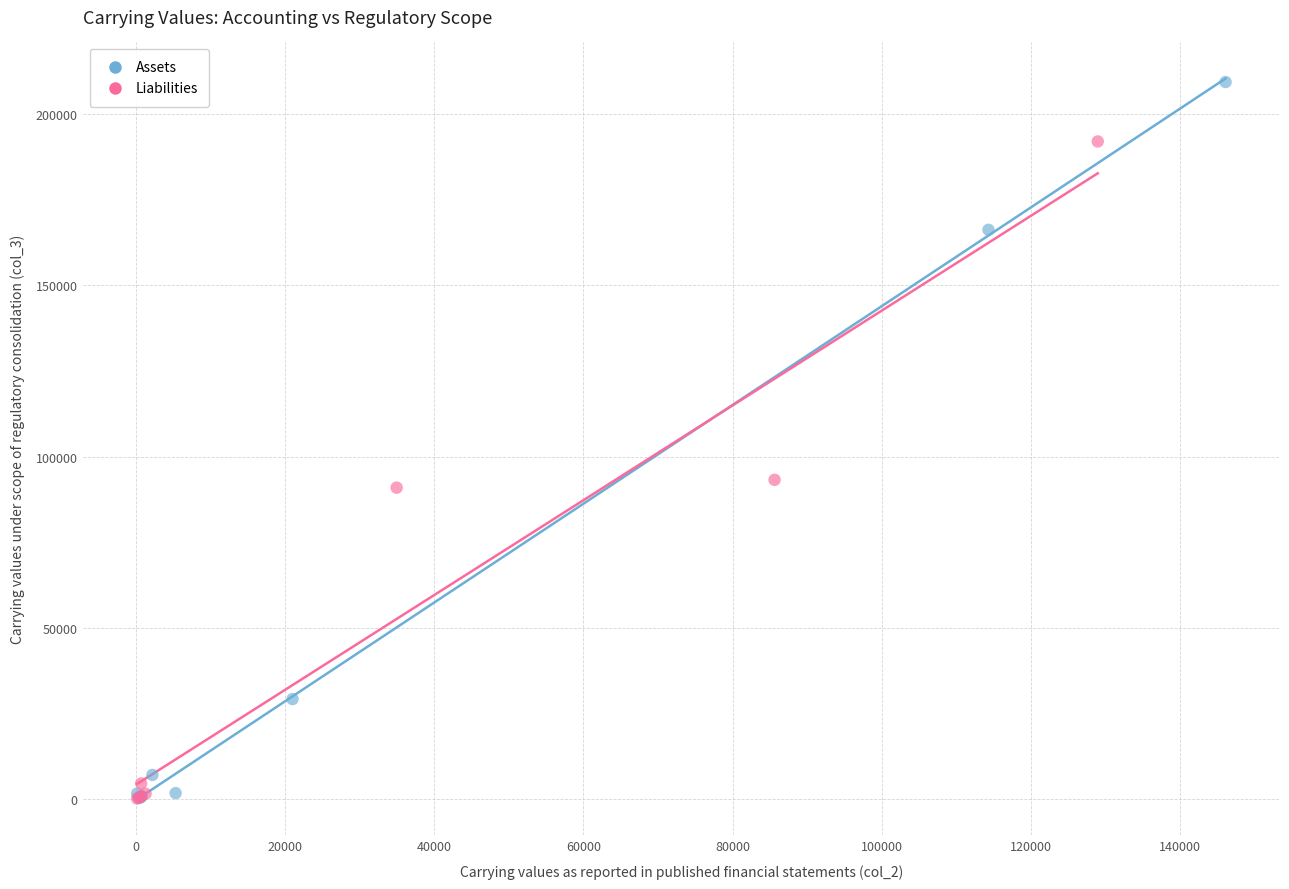

Which series reaches the maximum Y coordinate?

Assets